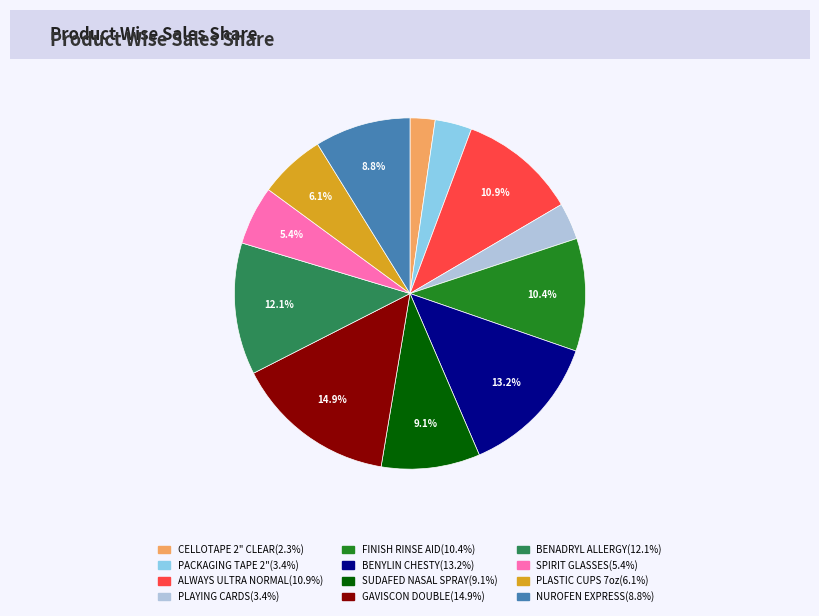

Between BENYLIN CHESTY and FINISH RINSE AID, which is larger?

BENYLIN CHESTY